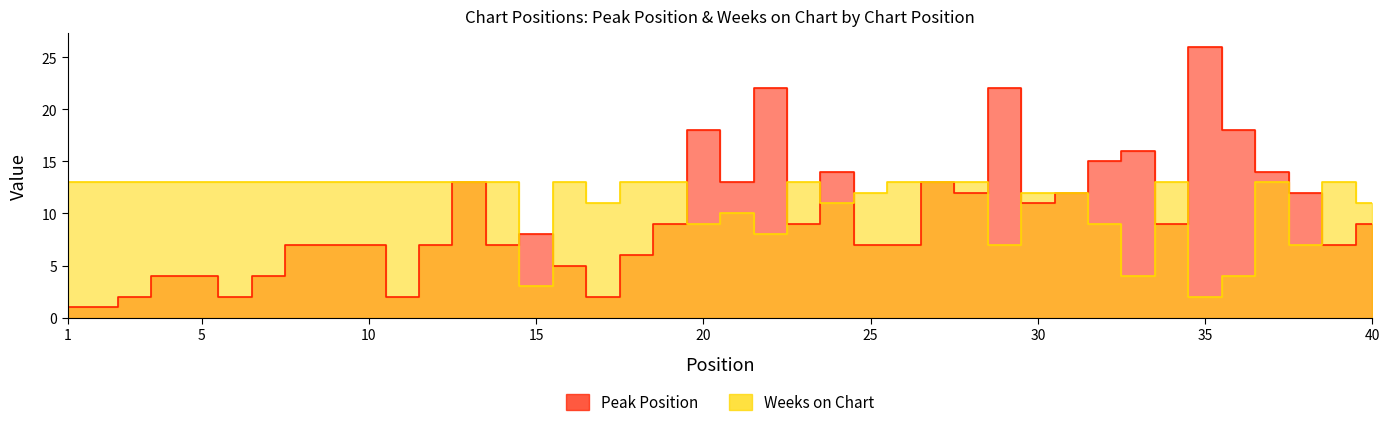

In Peak Position, how many points are lower than both neighbors (excluding endpoints)?

10